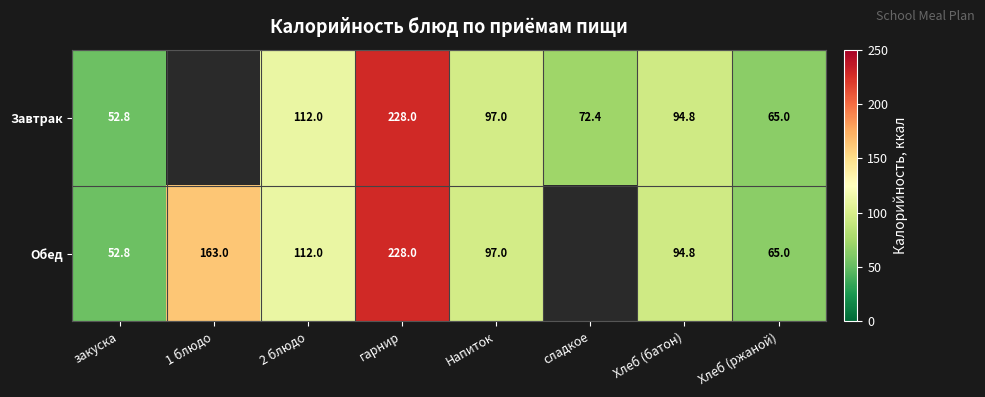

Which category has the lowest value across all series?

закуска